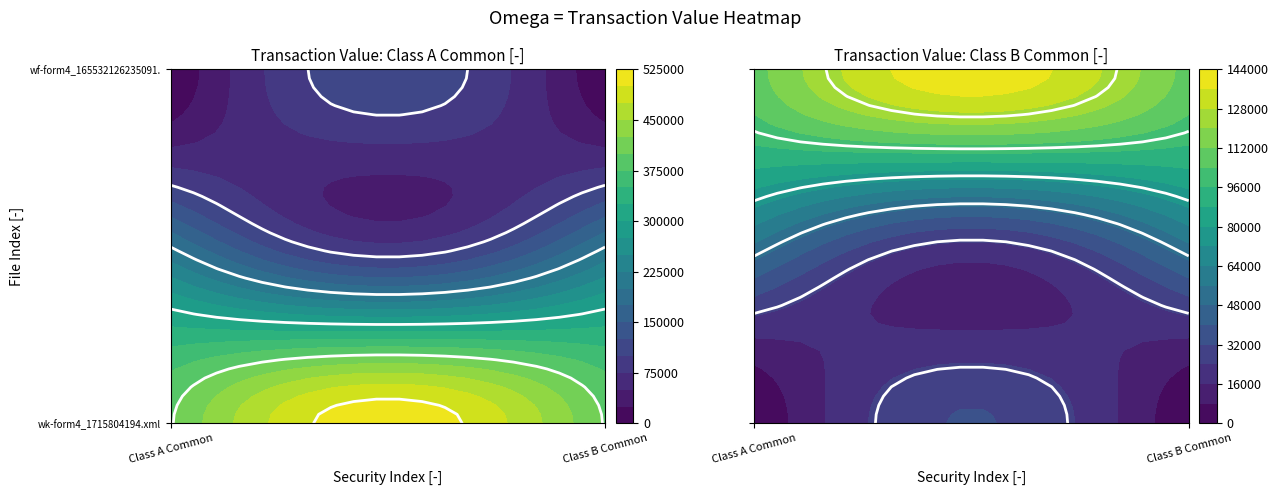

Which category has the highest value in the wf-form4_165532126235091.xml series?

Class B Common